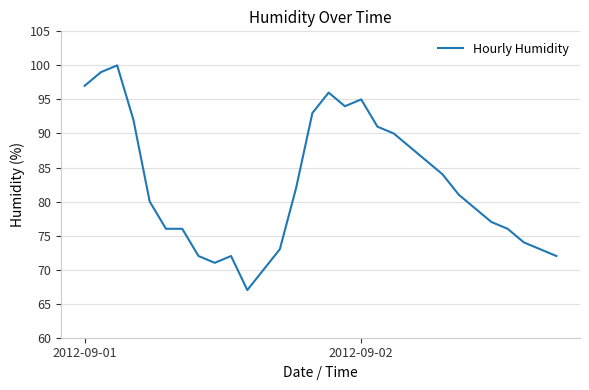

Reading left to right, transcribe all the data shown in this chart.

97	99	100	92	80	76	76	72	71	72	67	70	73	82	93	96	94	95	91	90	88	86	84	81	79	77	76	74	73	72